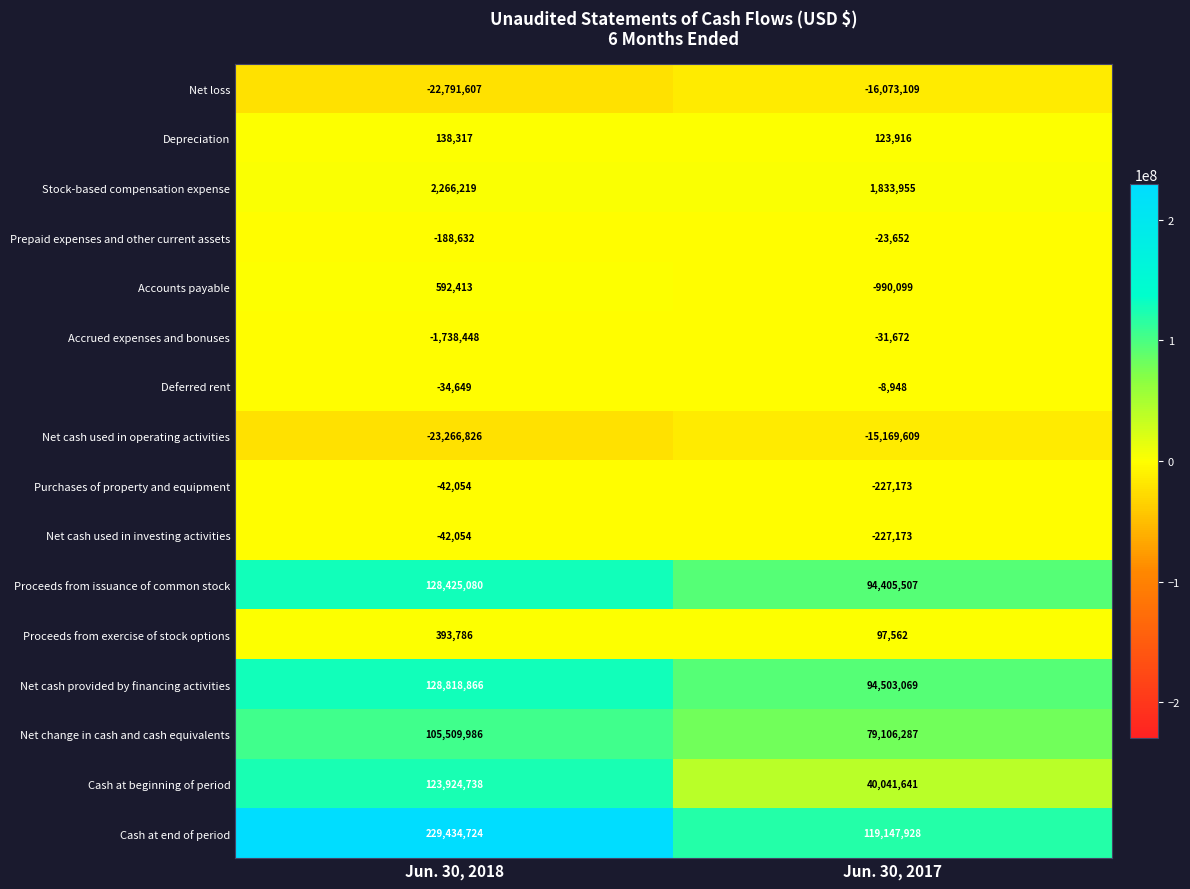

Which category has the lowest value across all series?

Jun. 30, 2018